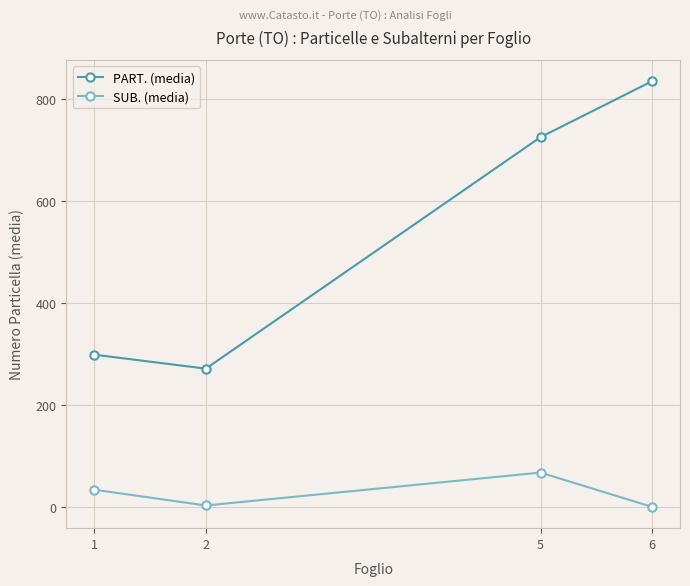

The SUB. (media) series shows 67.2 at 5. True or false?

True